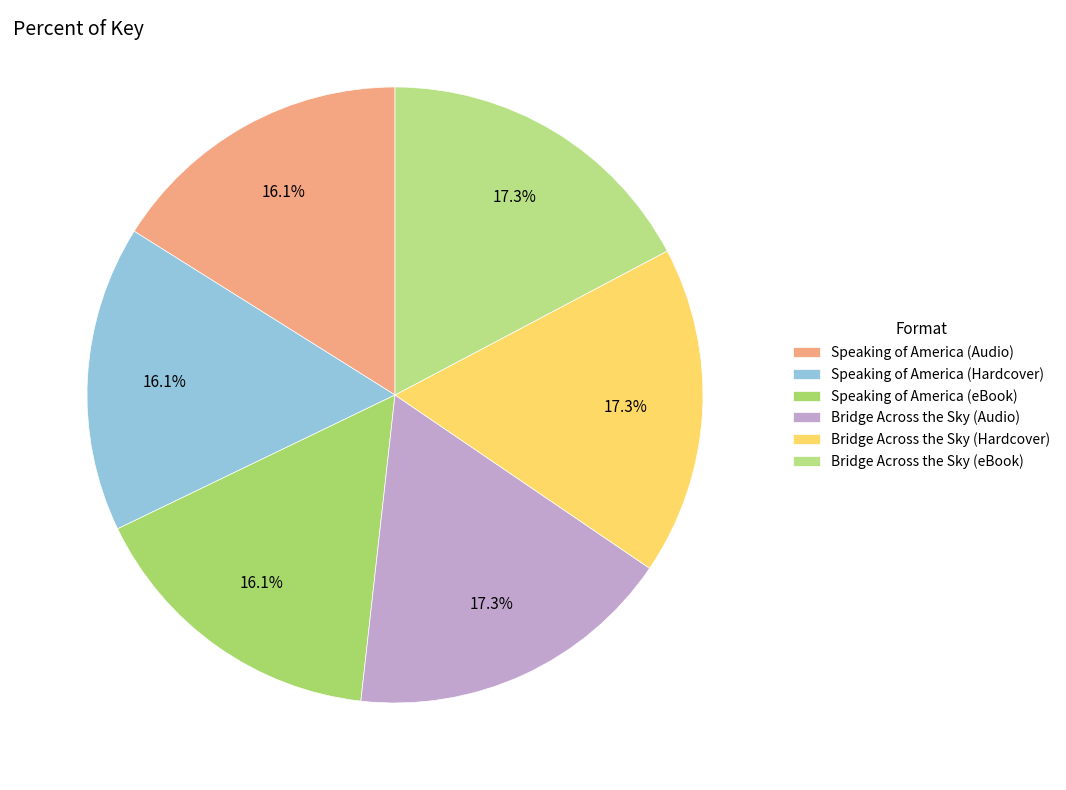

To the nearest percent, what portion does Speaking of America (Audio) represent?

16%